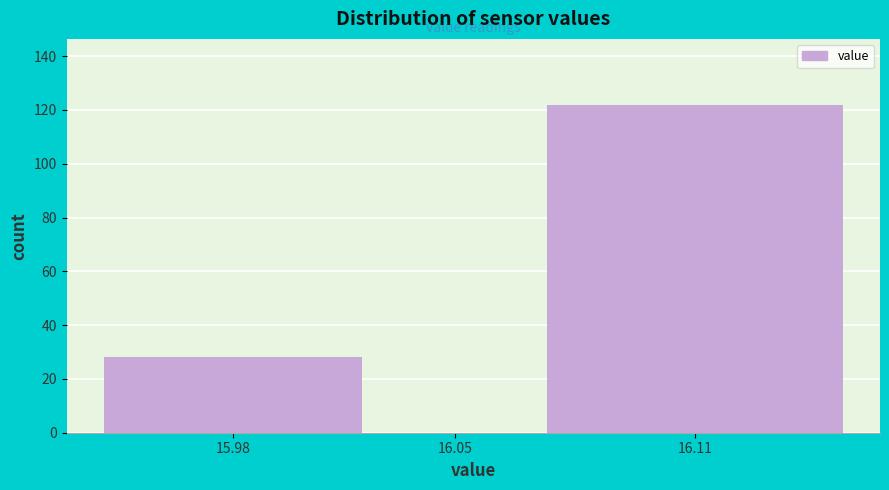

Reading left to right, what are all the values shown in this chart?

15.98=28	16.05=0	16.11=122